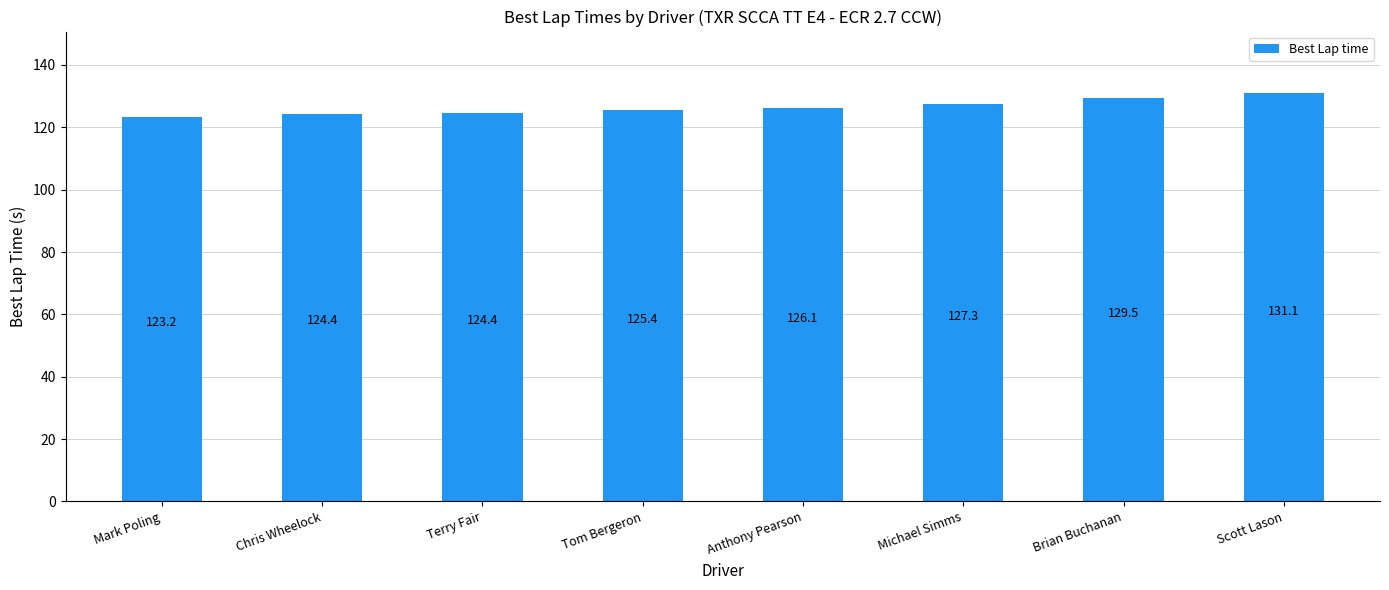

What is the sum of all values?

1011.3